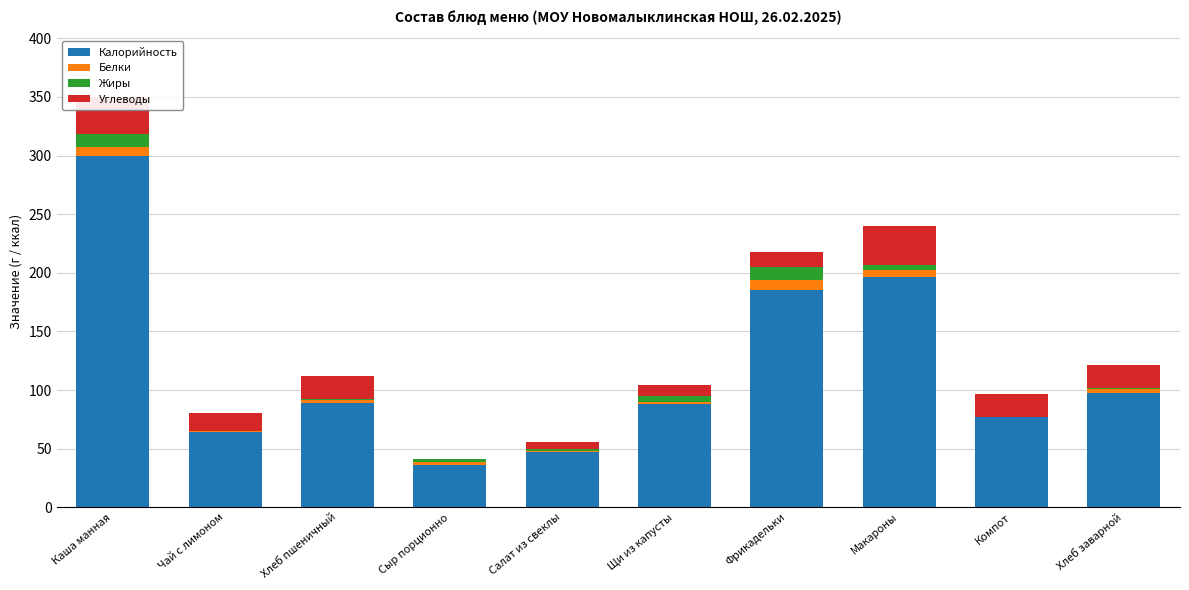

At which category is the sum across all series the highest?

Каша манная